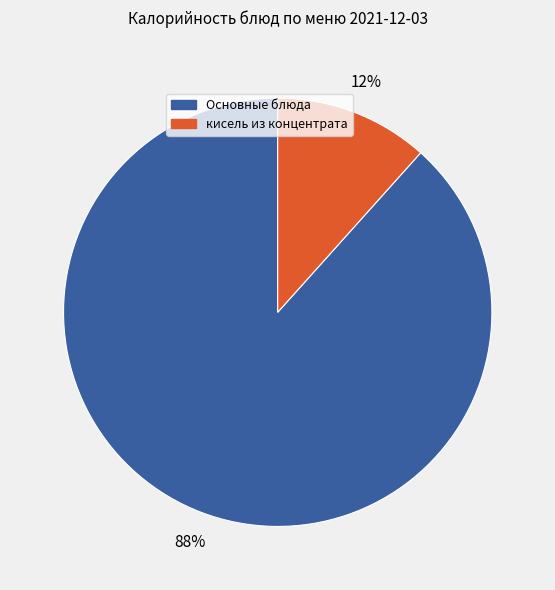

Is there a majority slice in this chart?

Yes